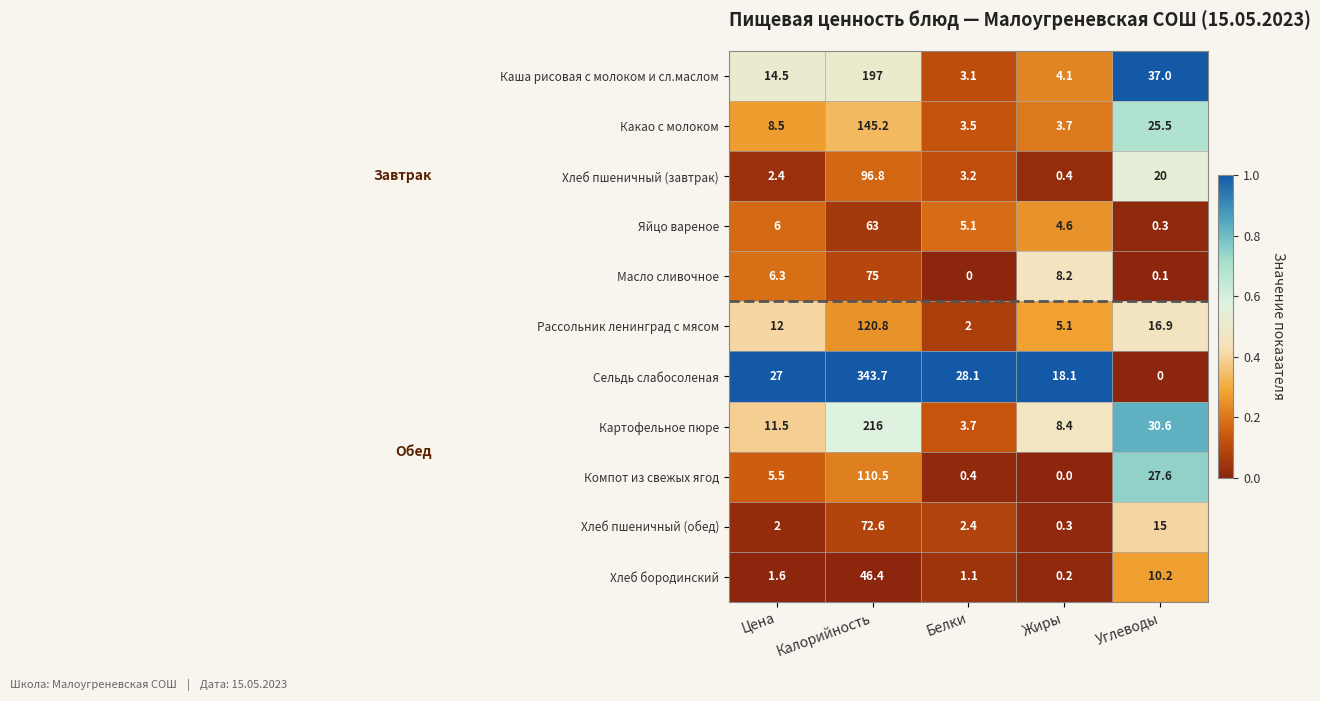

Which series changed the most between Калорийность and Жиры?

Сельдь слабосоленая